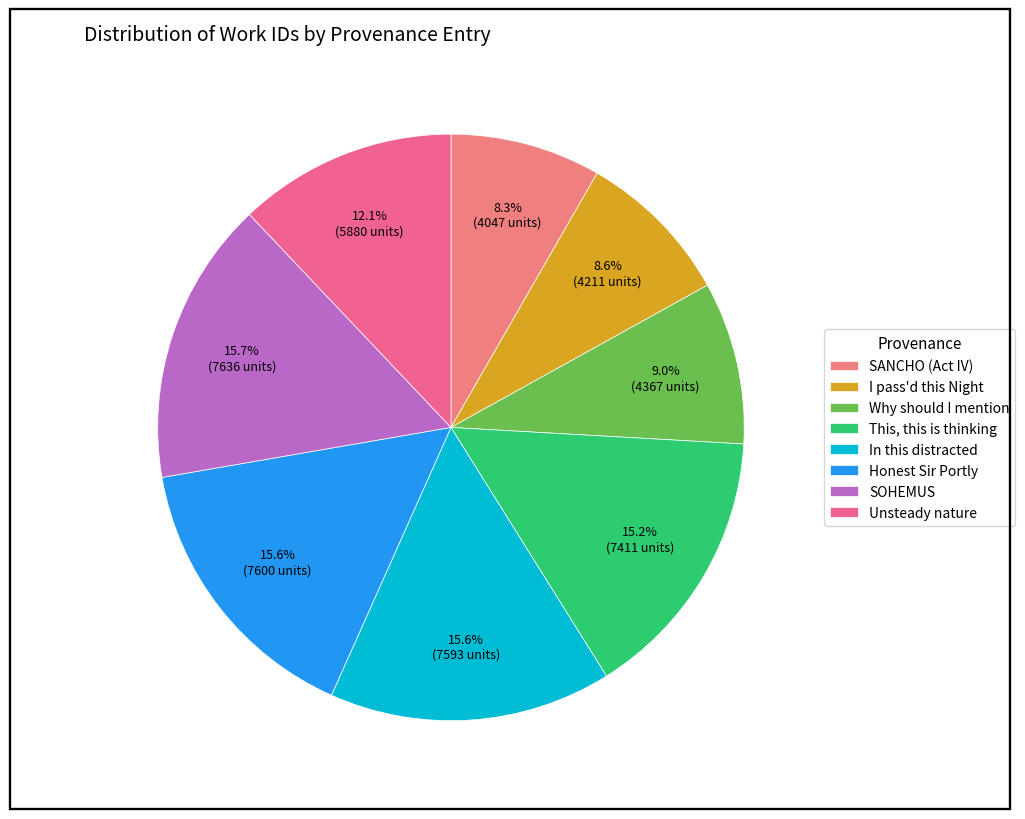

True or false: Unsteady nature accounts for 12% of the total.

True